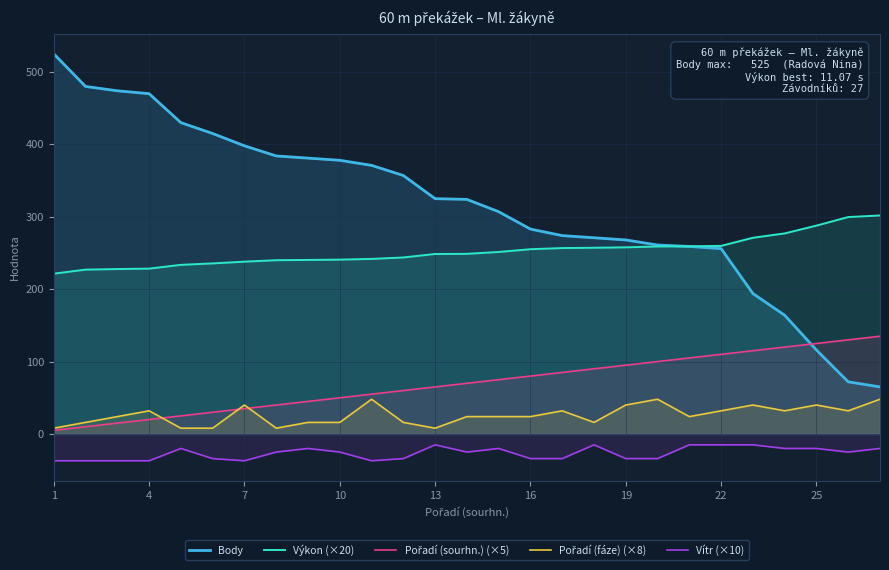

What is the sum of all Výkon (×20) values?

6809.6